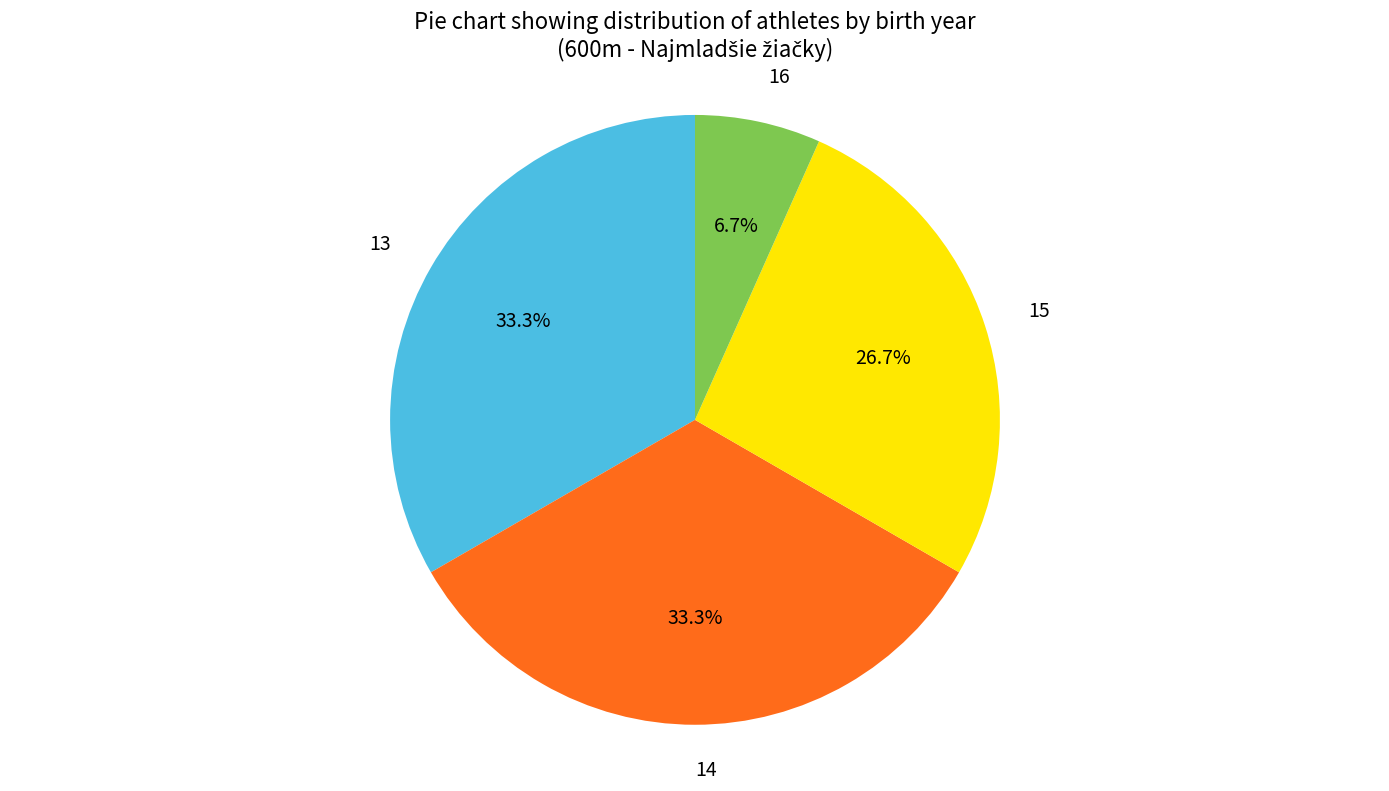

Does 15 account for over 50% of the chart?

No